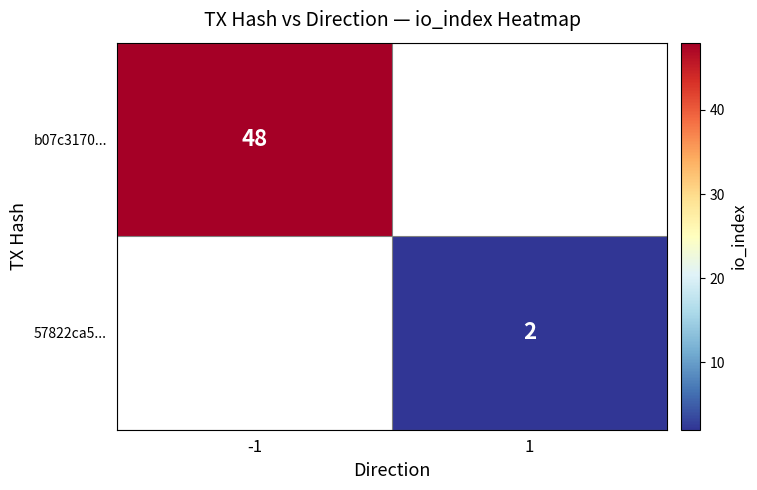

True or false: 57822ca5... has a value of 2 at 1.

True